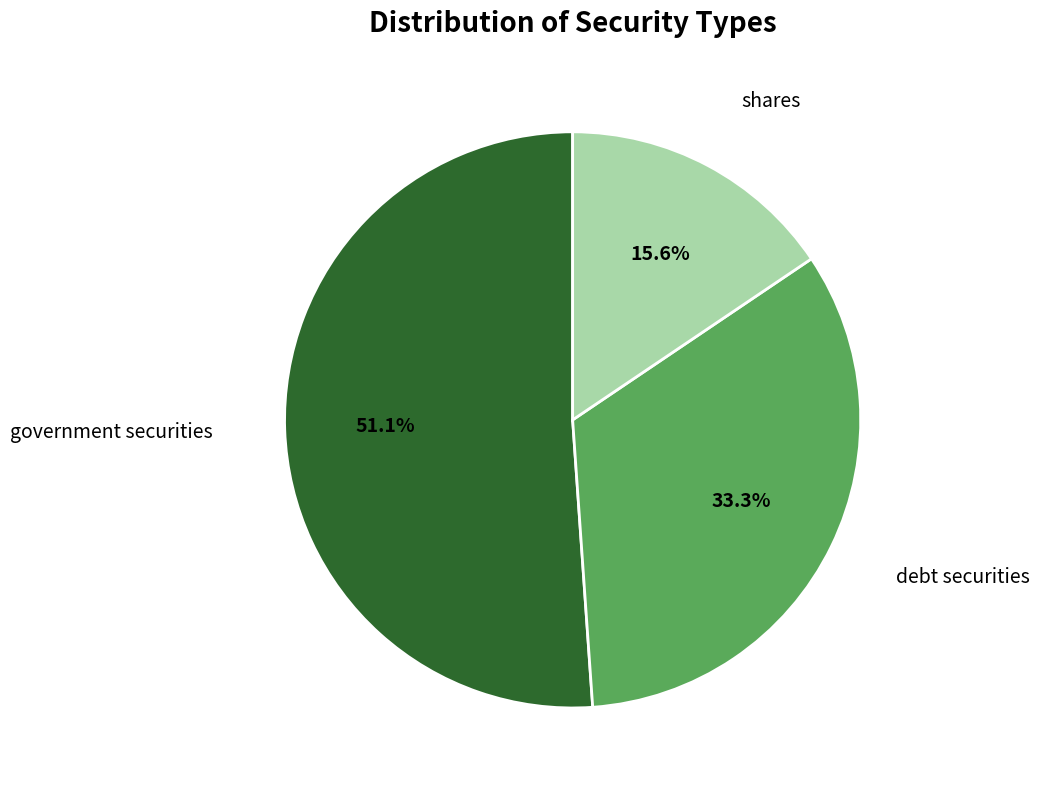

To the nearest percent, what is the average slice percentage?

33%